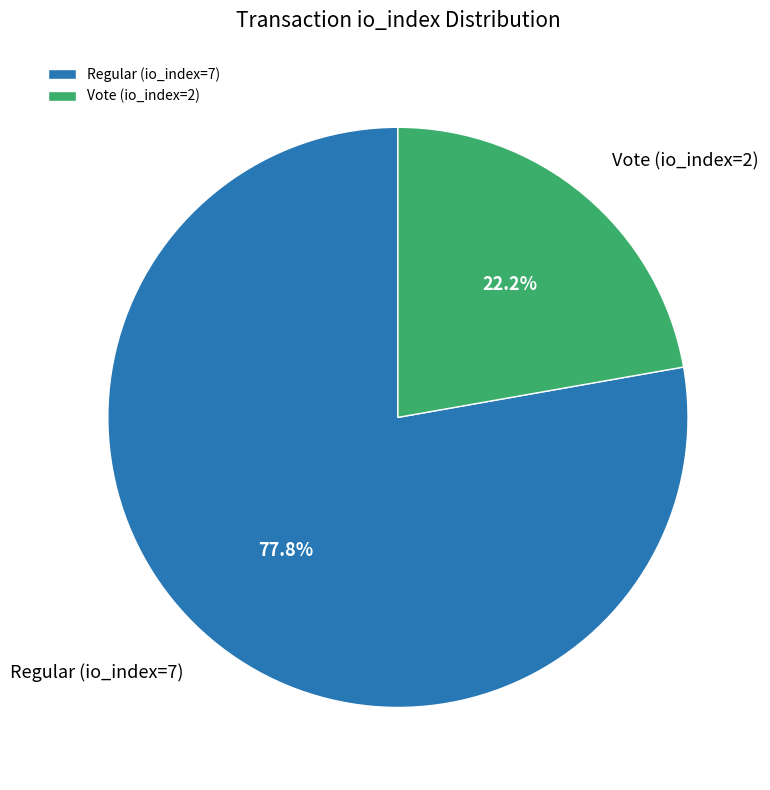

What is the ratio of the value at Vote (io_index=2) to the value at Regular (io_index=7)?

0.3